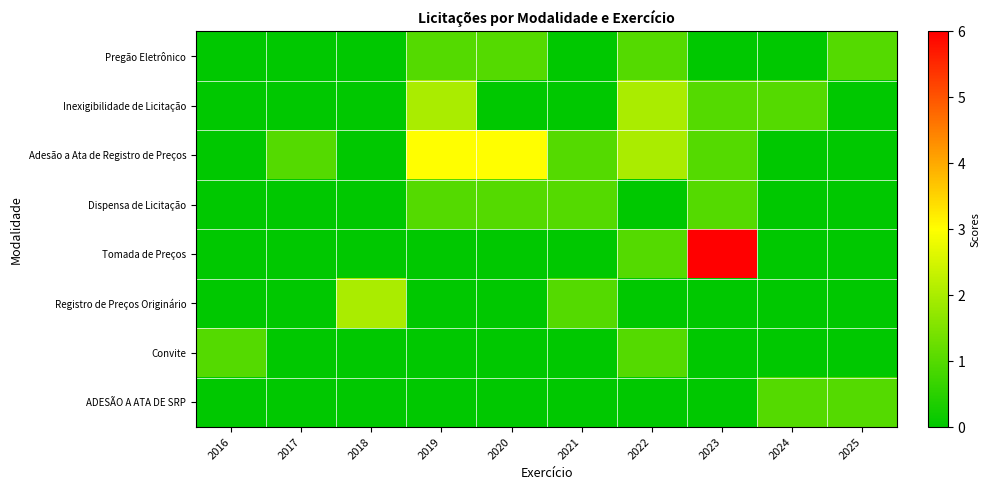

Which series changed the most between 2017 and 2021?

Dispensa de Licitação